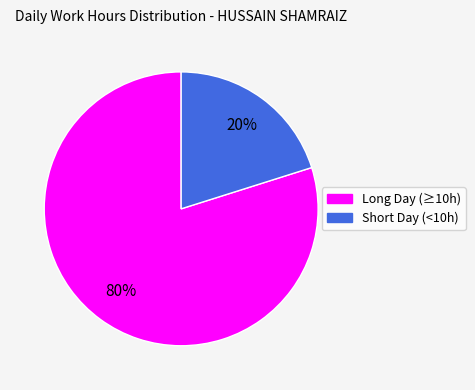

How many segments does this pie chart have?

2